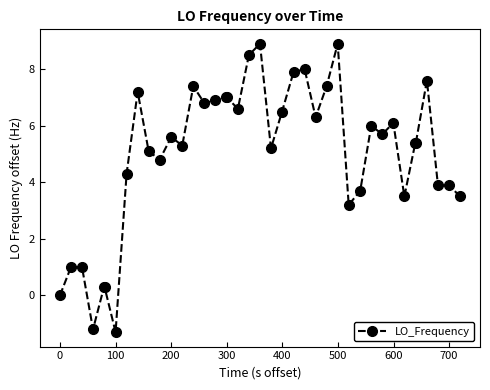

Reading left to right, transcribe all the data shown in this chart.

0.0	1.0	1.0	-1.2	0.3	0.3	-1.3	4.3	7.2	5.1	4.8	5.6	5.3	7.4	6.8	6.9	7.0	7.0	6.6	8.5	8.9	5.2	6.5	7.9	8.0	6.3	7.4	8.9	3.2	3.7	6.0	5.7	6.1	3.5	5.4	5.4	7.6	3.9	3.9	3.5